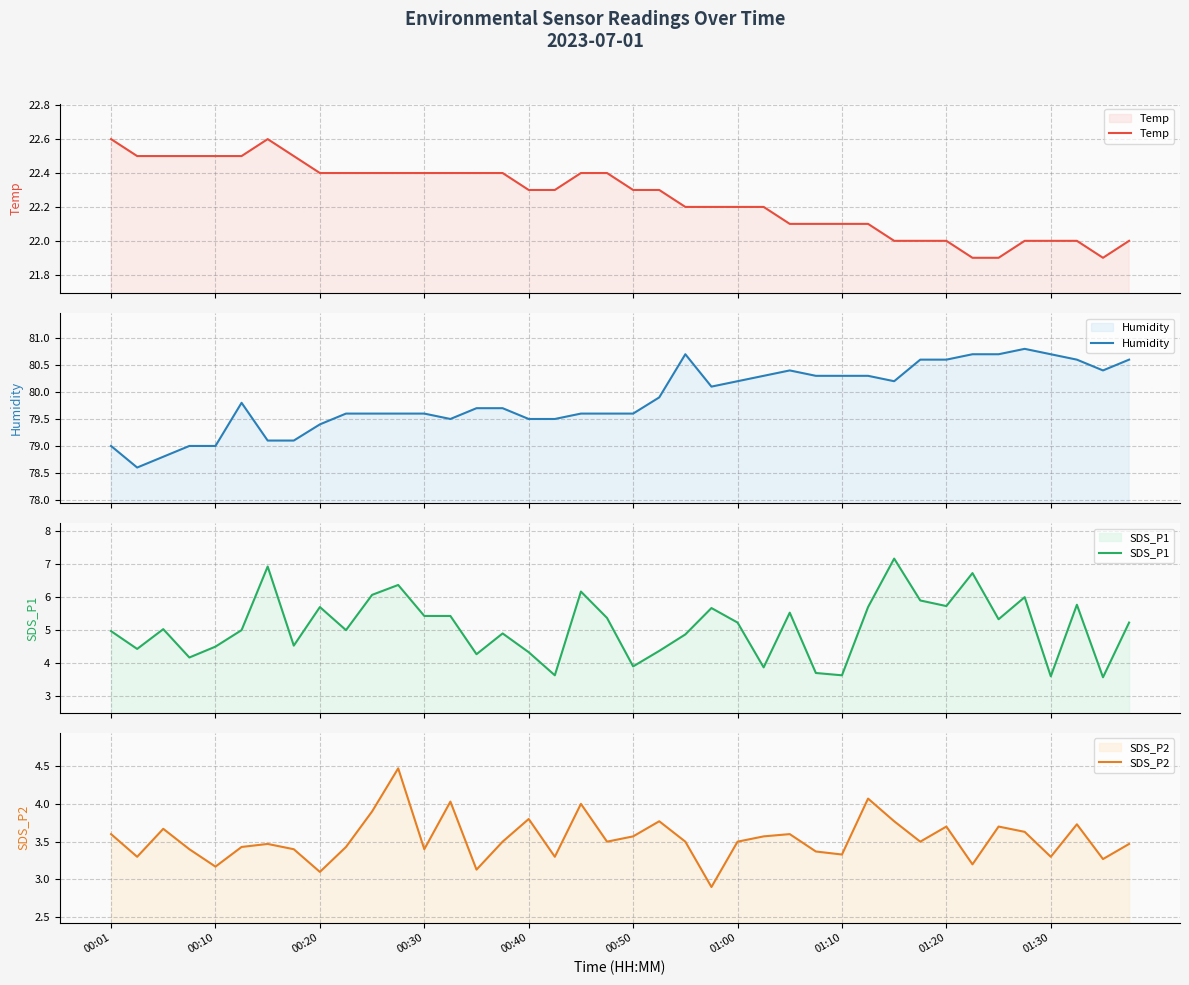

Where does the SDS_P2 series first go above 3?

00:01